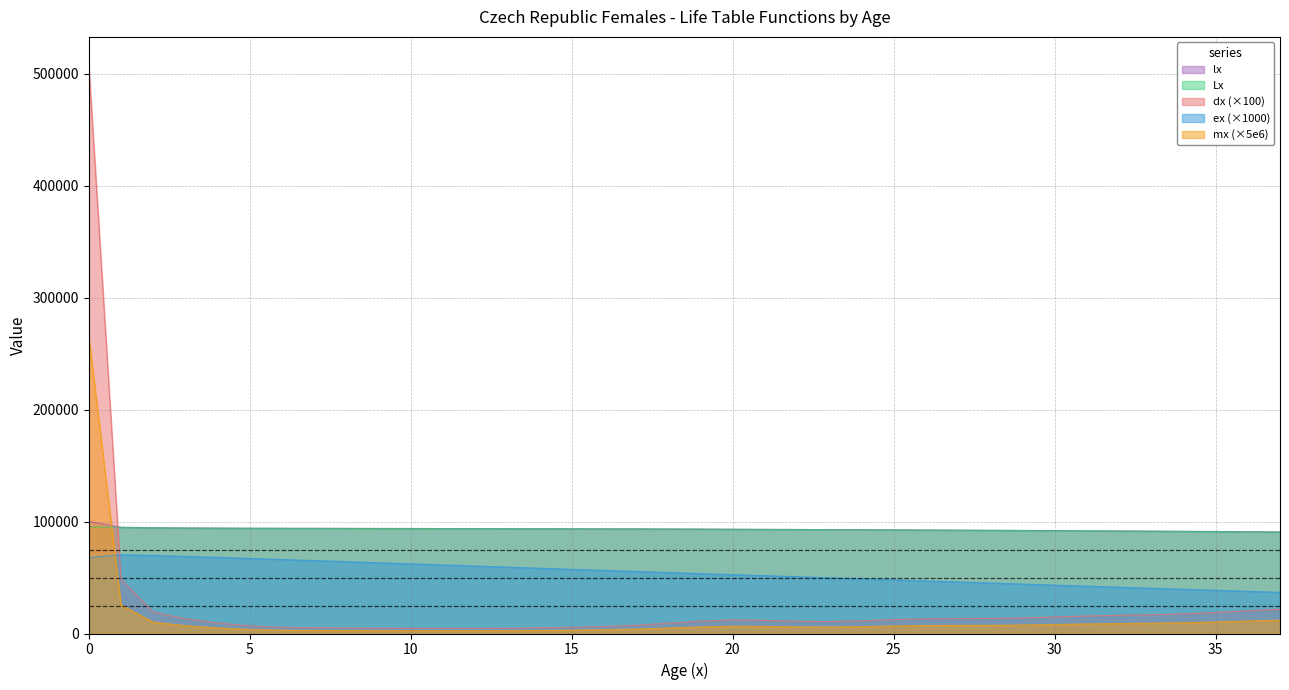

How many values in the dx series exceed 11754?

19